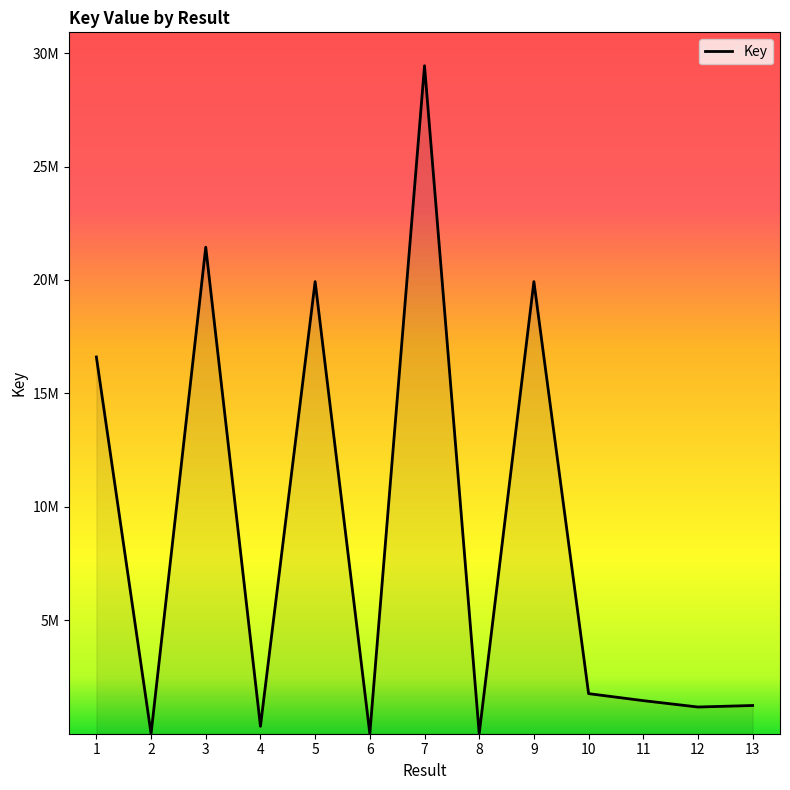

Does the chart display data point markers on the line(s)?

No